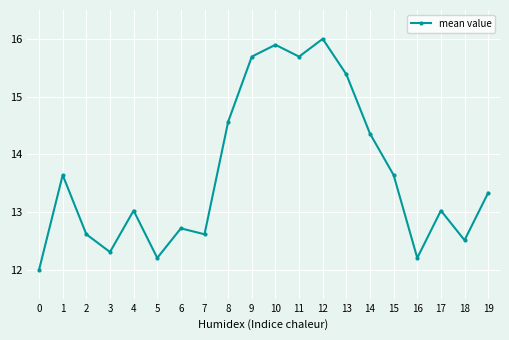

How many points are lower than both their immediate neighbors (excluding endpoints)?

6